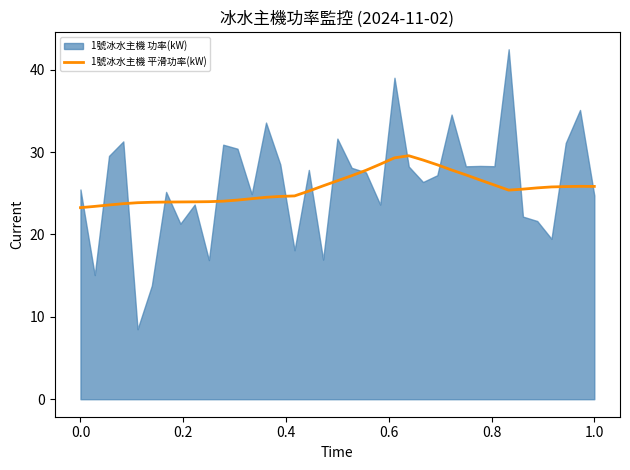

What is the minimum value for 1號冰水主機 平滑功率(kW)?

23.3